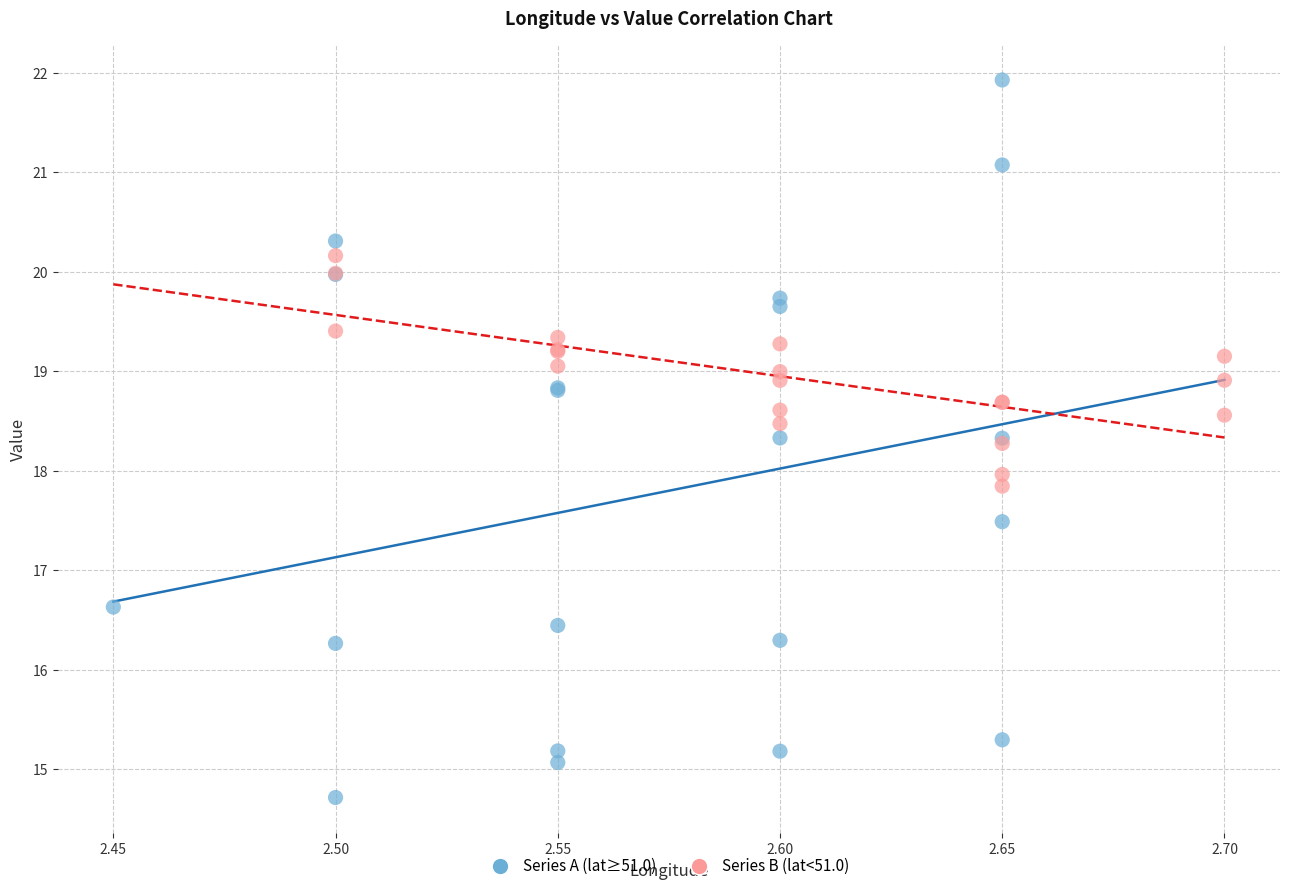

Which series reaches the minimum Y coordinate?

Series A (lat≥51.0)